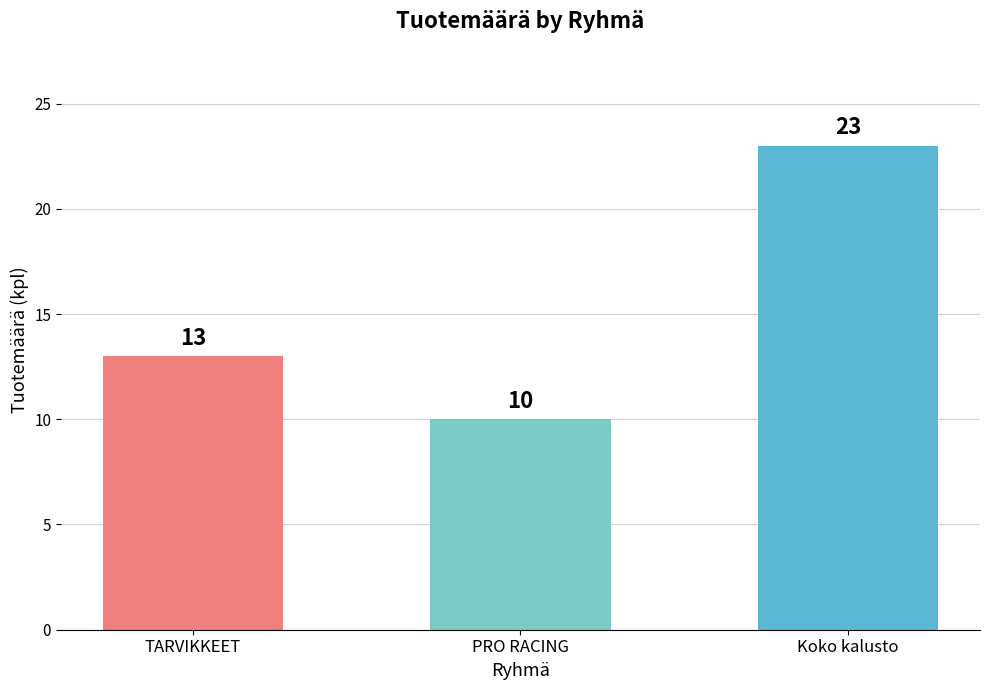

What is the approximate value at TARVIKKEET, to the nearest 10?

10